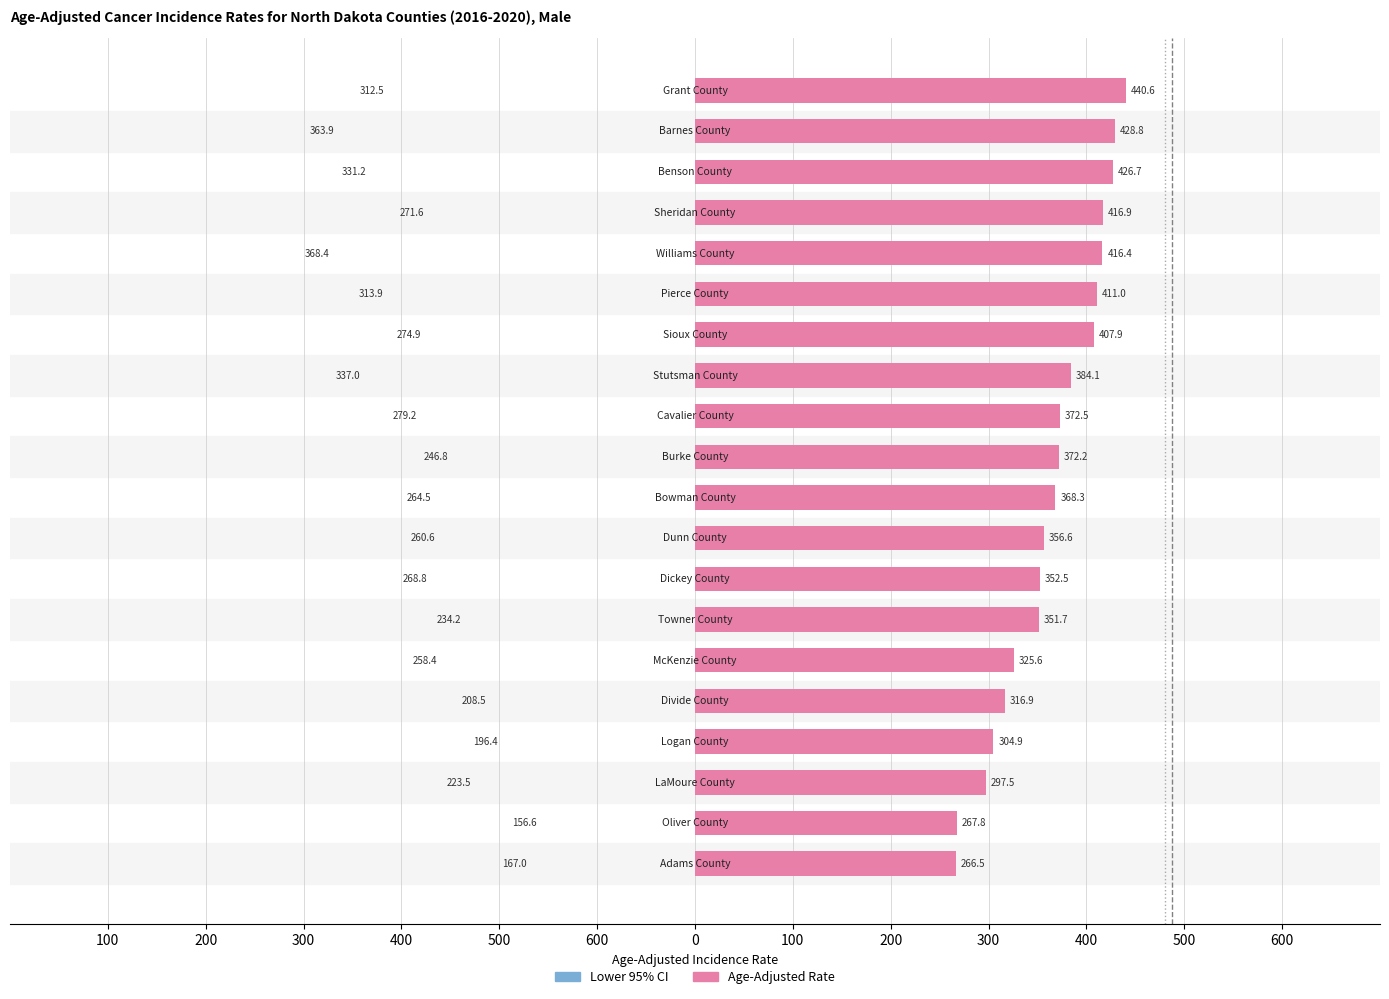

Reading left to right, extract all data points from this chart.

Age-Adjusted Rate: Adams County=266.5	Oliver County=267.8	LaMoure County=297.5	Logan County=304.9	Divide County=316.9	McKenzie County=325.6	Towner County=351.7	Dickey County=352.5	Dunn County=356.6	Bowman County=368.3	Burke County=372.2	Cavalier County=372.5	Stutsman County=384.1	Sioux County=407.9	Pierce County=411.0	Williams County=416.4	Sheridan County=416.9	Benson County=426.7	Barnes County=428.8	Grant County=440.6
Lower 95% CI: Adams County=167.0	Oliver County=156.6	LaMoure County=223.5	Logan County=196.4	Divide County=208.5	McKenzie County=258.4	Towner County=234.2	Dickey County=268.8	Dunn County=260.6	Bowman County=264.5	Burke County=246.8	Cavalier County=279.2	Stutsman County=337.0	Sioux County=274.9	Pierce County=313.9	Williams County=368.4	Sheridan County=271.6	Benson County=331.2	Barnes County=363.9	Grant County=312.5